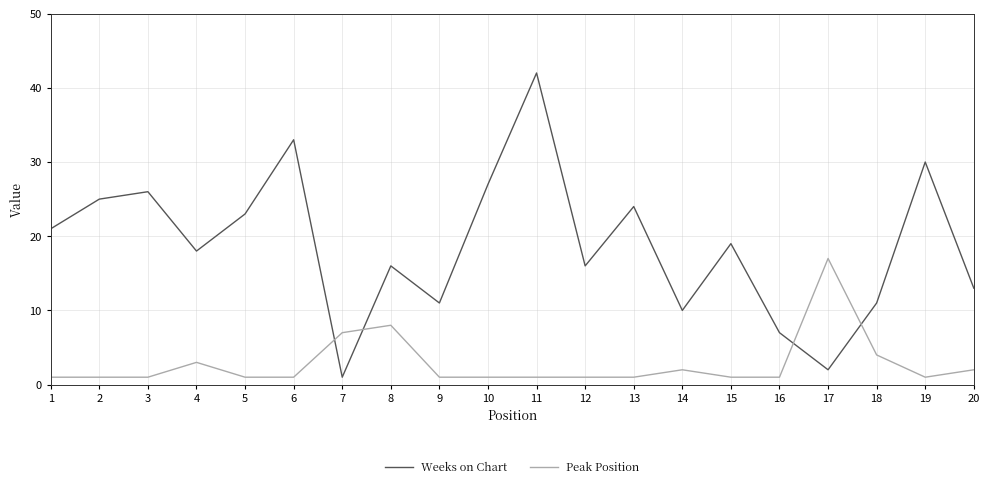

Where do Weeks on Chart and Peak Position first cross each other?

6 and 7